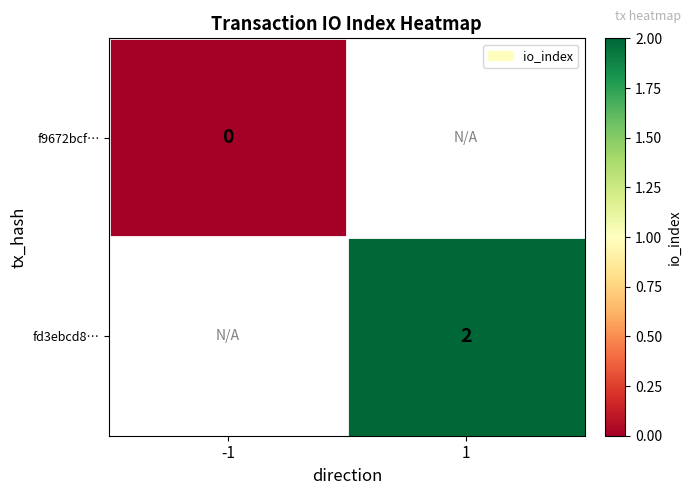

The fd3ebcd8… series shows 2 at 1. True or false?

True